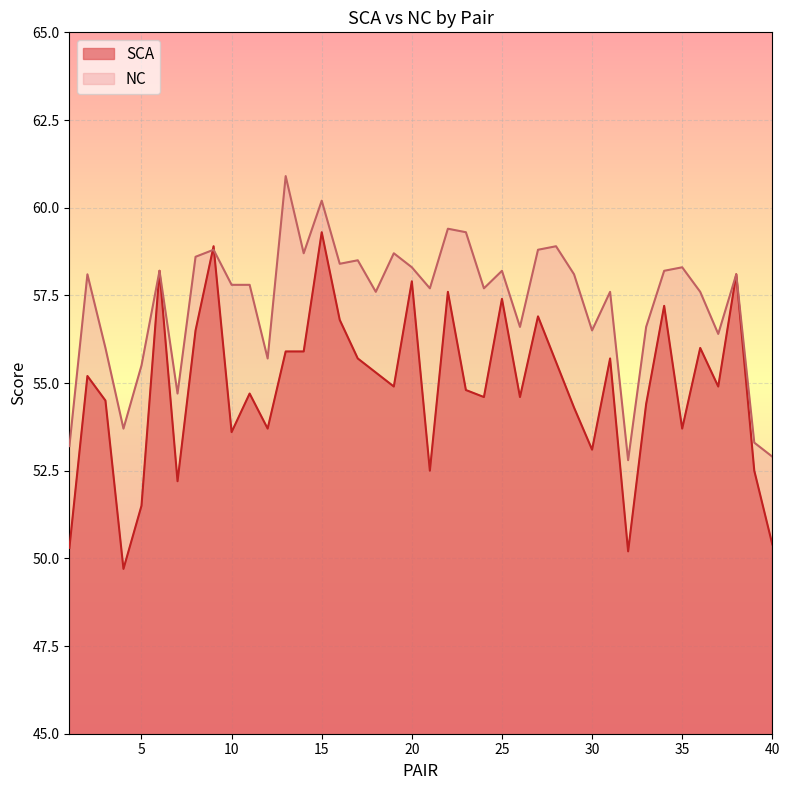

Between 33 and 34, which is larger?

34